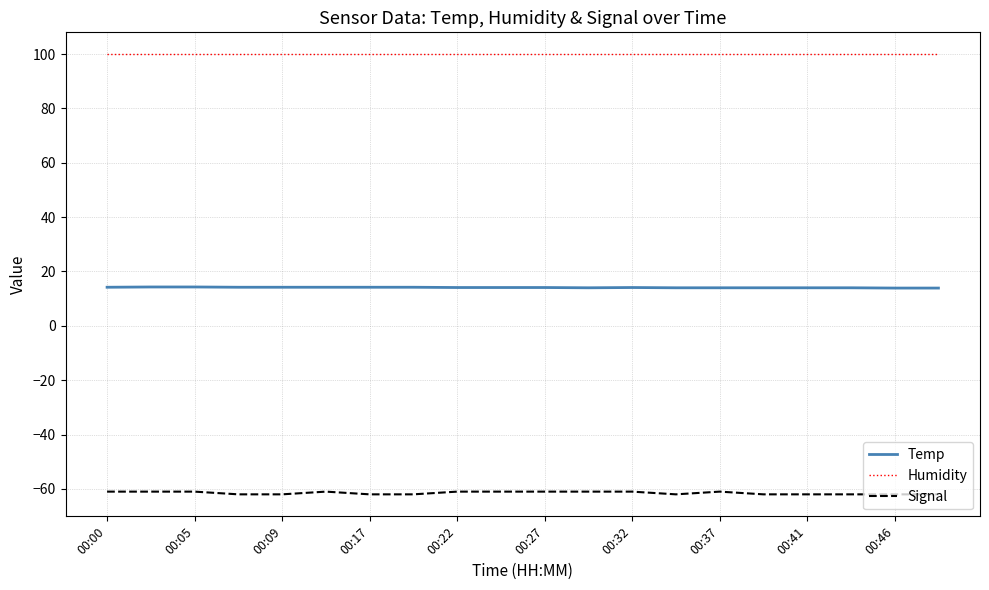

Rank the series by their maximum value, from highest to lowest.

Humidity, Temp, Signal